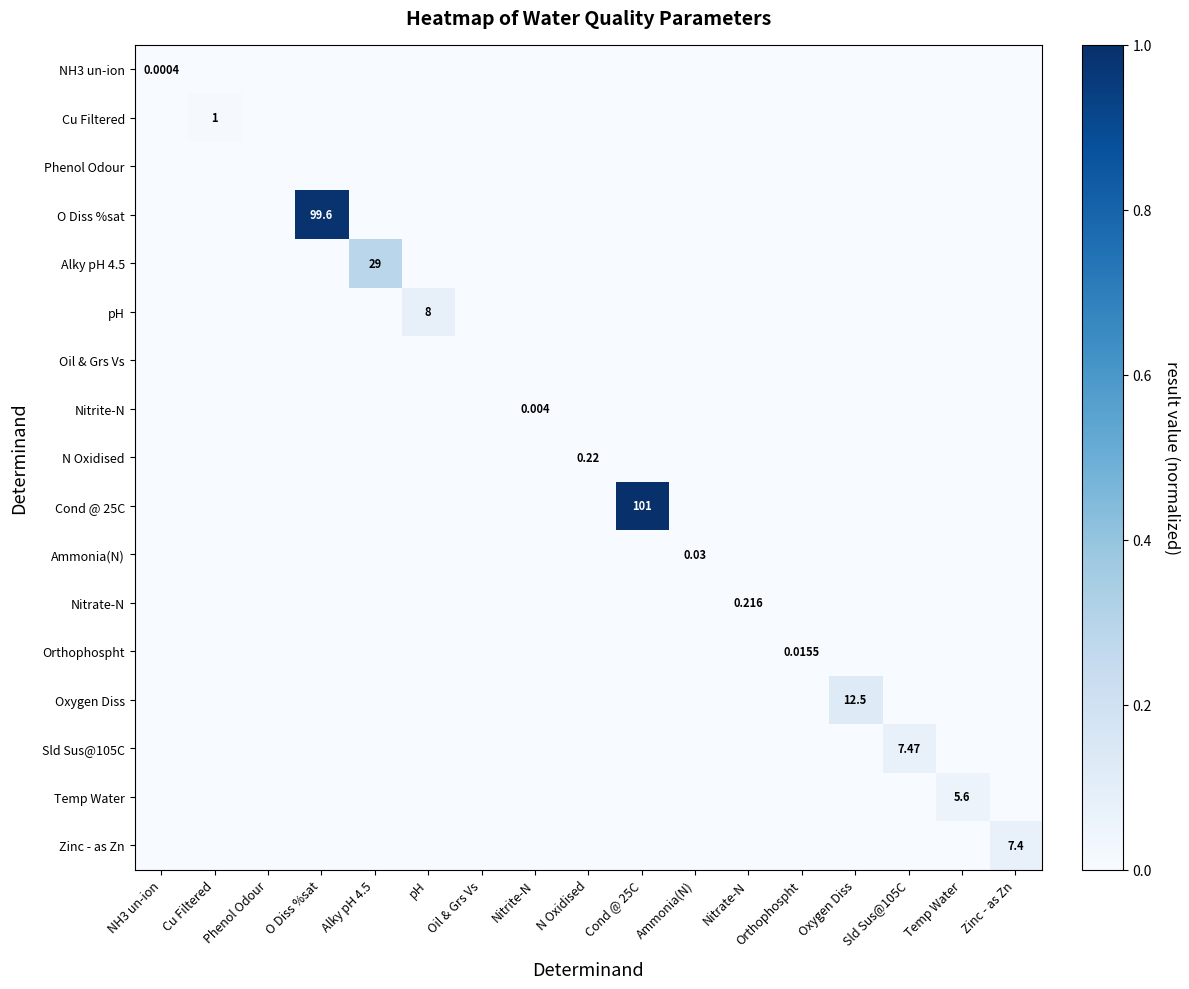

Is it true that Orthophospht equals 0.0 at Zinc - as Zn?

False